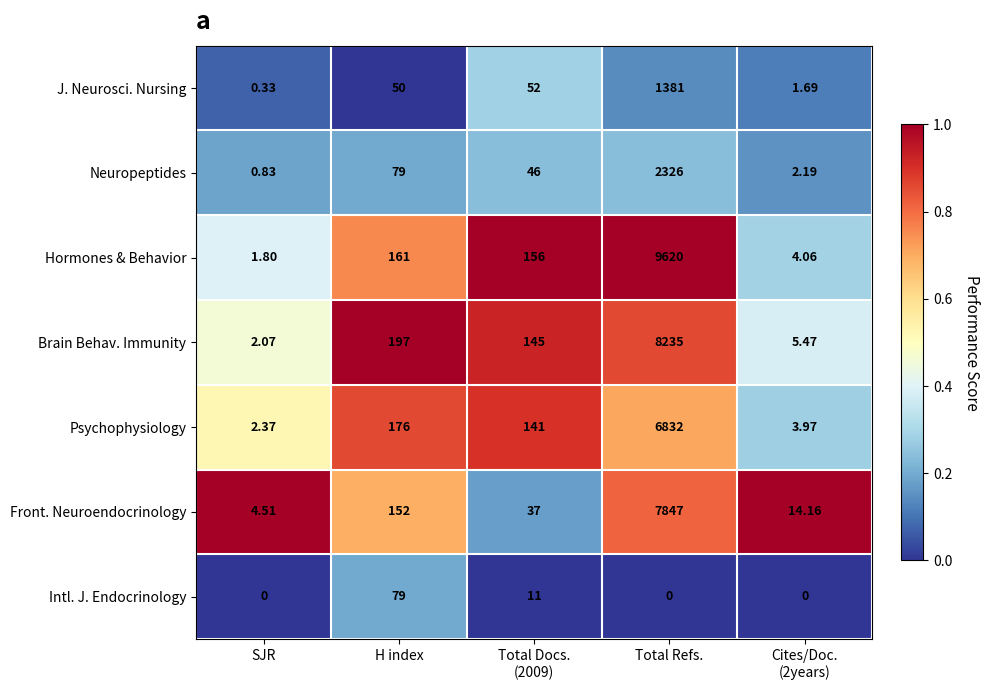

Which series has the widest spread of values?

Hormones & Behavior